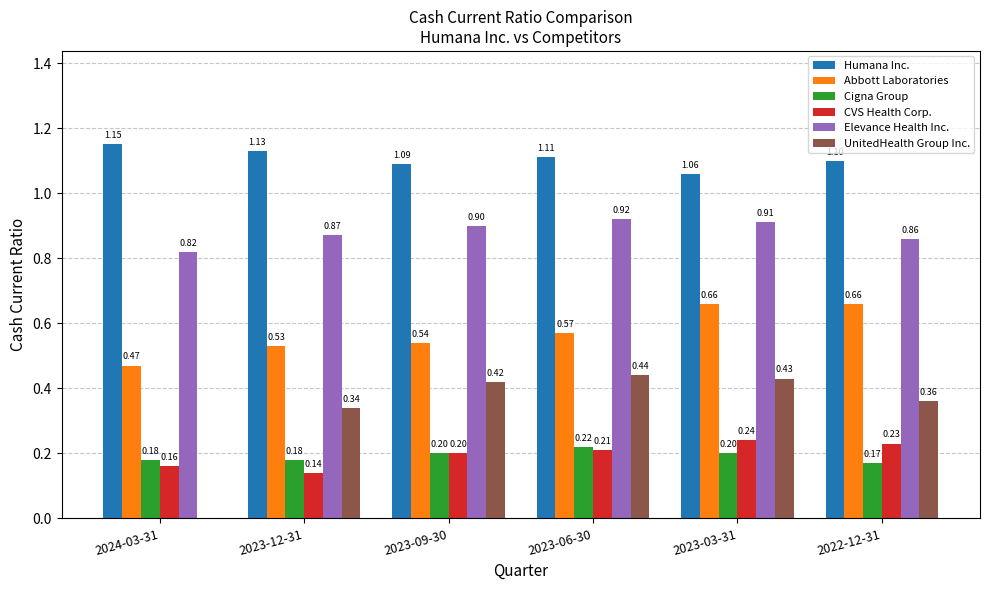

What are all the series names shown in the legend?

Humana Inc., Abbott Laboratories, Cigna Group, CVS Health Corp., Elevance Health Inc., UnitedHealth Group Inc.